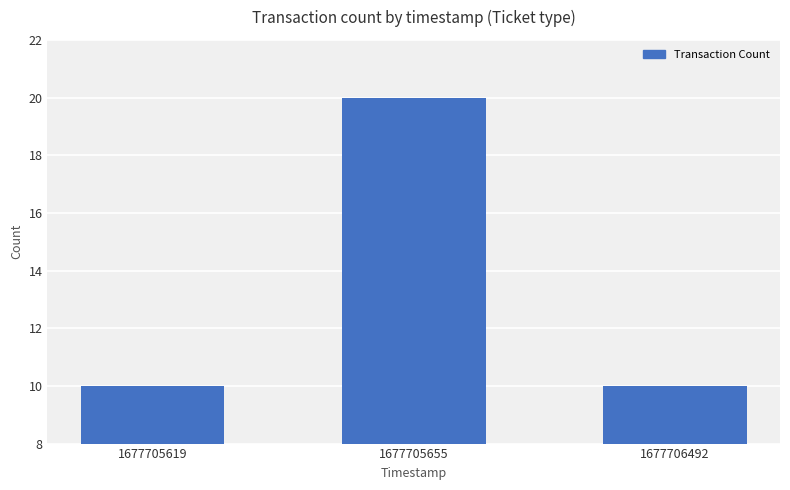

What is the greatest value displayed?

20